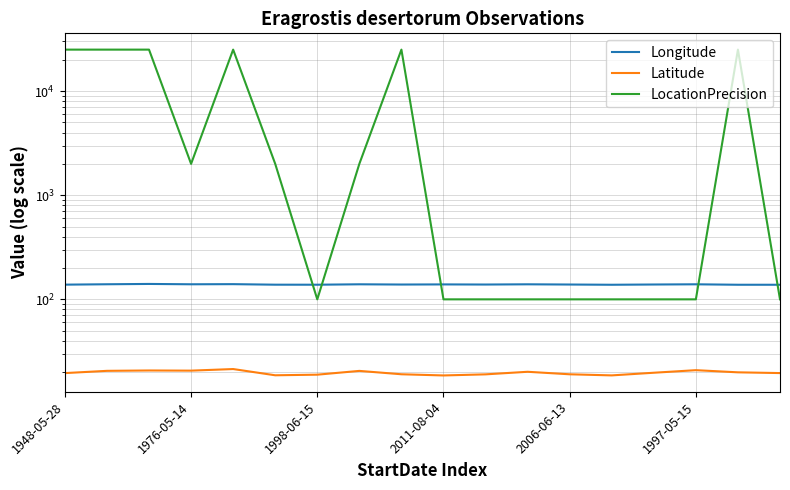

What is the highest value of the Longitude series?

140.6